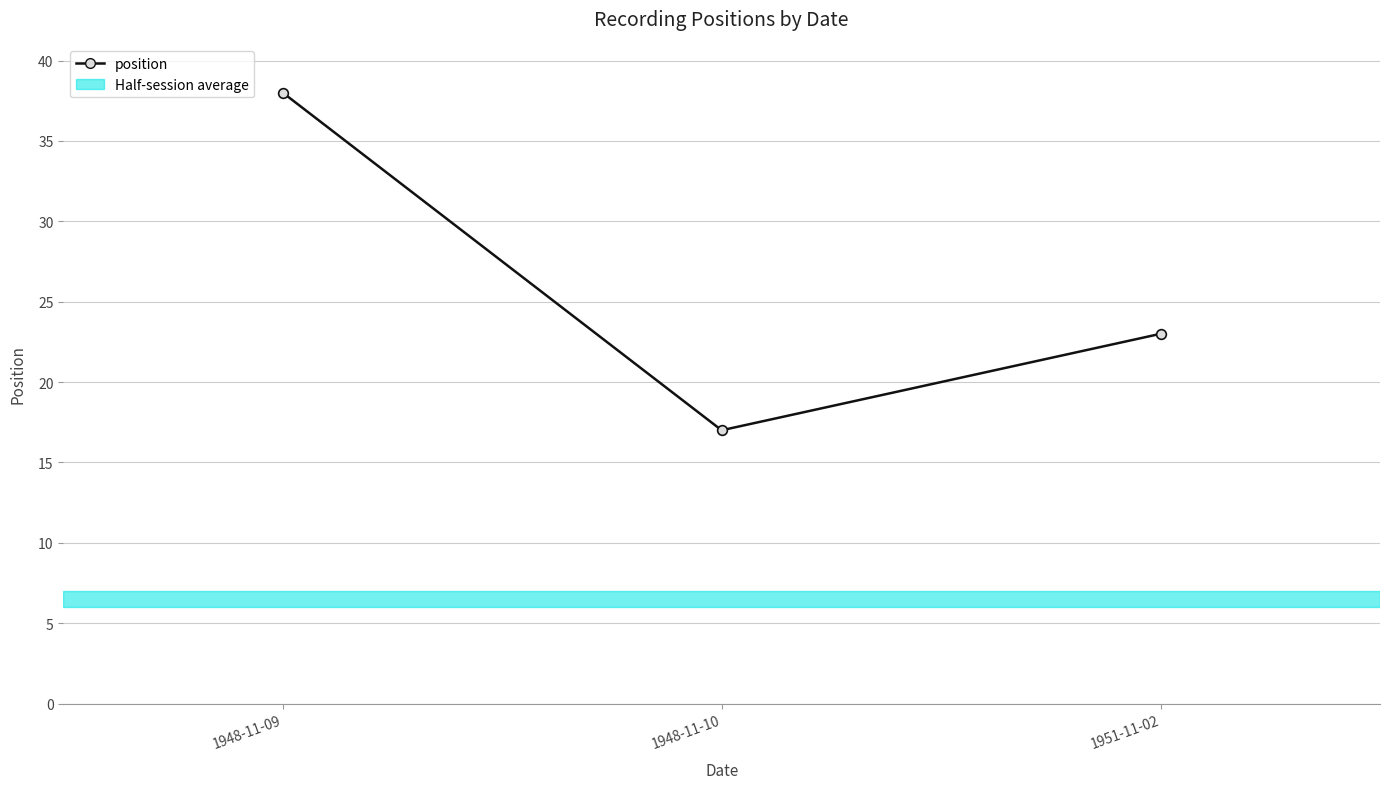

Count the values in the range 17 to 38.

3